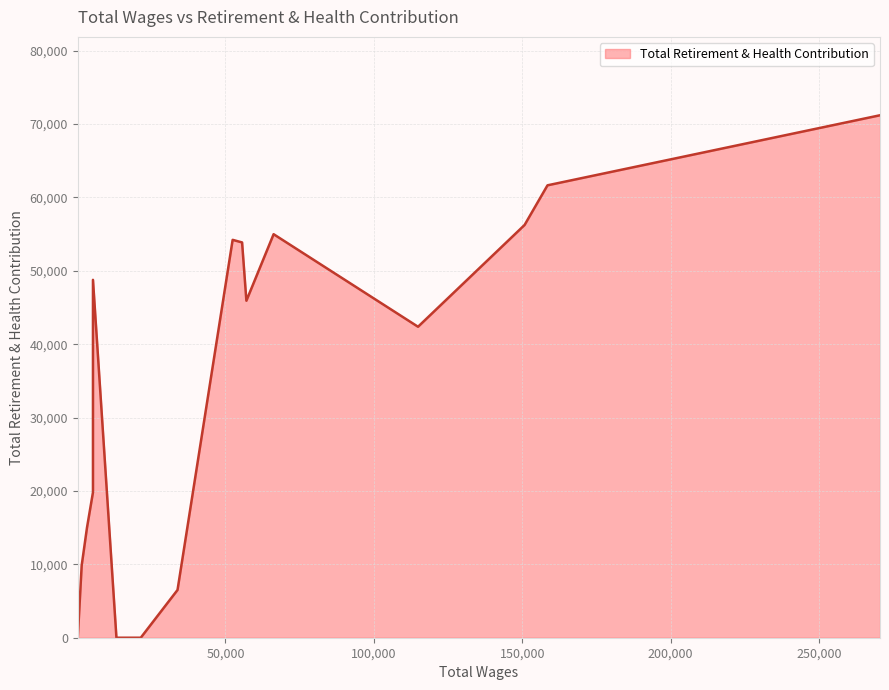

How many points are lower than both their immediate neighbors (excluding endpoints)?

4